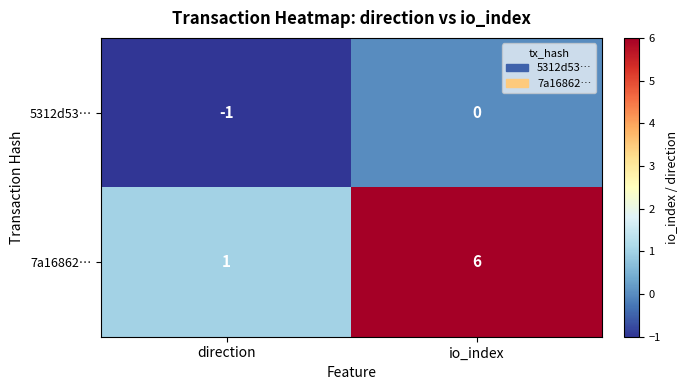

Which series changed the most between direction and io_index?

7a16862…